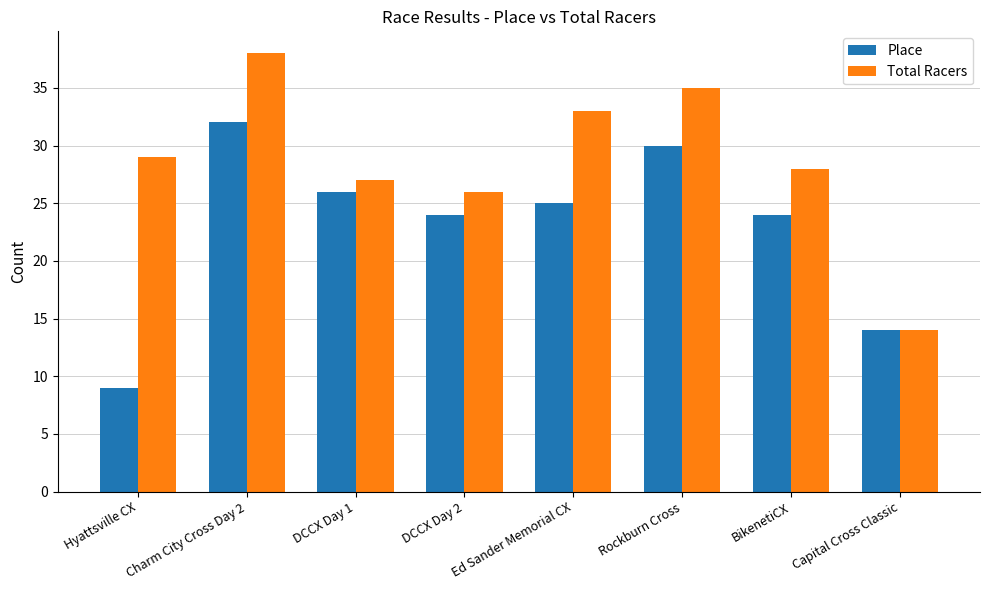

Rank the series by their maximum value, from highest to lowest.

Total Racers, Place